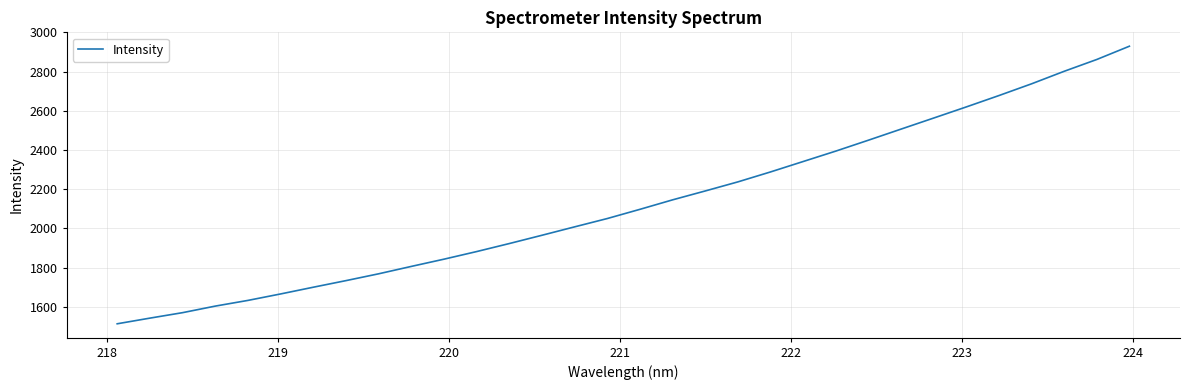

What is the smallest value displayed?

1513.6